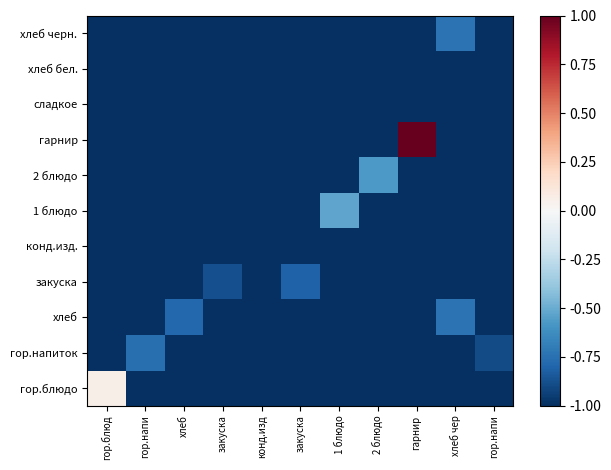

Reading left to right, extract all data points from this chart.

гор.блюдо: гор.блюд=0.1	гор.напи=-1.0	хлеб=-1.0	закуска=-1.0	конд.изд=-1.0	закуска=-1.0	1 блюдо=-1.0	2 блюдо=-1.0	гарнир=-1.0	хлеб чер=-1.0	гор.напи=-1.0
гор.напиток: гор.блюд=-1.0	гор.напи=-0.8	хлеб=-1.0	закуска=-1.0	конд.изд=-1.0	закуска=-1.0	1 блюдо=-1.0	2 блюдо=-1.0	гарнир=-1.0	хлеб чер=-1.0	гор.напи=-0.9
хлеб: гор.блюд=-1.0	гор.напи=-1.0	хлеб=-0.8	закуска=-1.0	конд.изд=-1.0	закуска=-1.0	1 блюдо=-1.0	2 блюдо=-1.0	гарнир=-1.0	хлеб чер=-0.7	гор.напи=-1.0
закуска: гор.блюд=-1.0	гор.напи=-1.0	хлеб=-1.0	закуска=-0.9	конд.изд=-1.0	закуска=-0.8	1 блюдо=-1.0	2 блюдо=-1.0	гарнир=-1.0	хлеб чер=-1.0	гор.напи=-1.0
конд.изд.: гор.блюд=-1.0	гор.напи=-1.0	хлеб=-1.0	закуска=-1.0	конд.изд=-1.0	закуска=-1.0	1 блюдо=-1.0	2 блюдо=-1.0	гарнир=-1.0	хлеб чер=-1.0	гор.напи=-1.0
1 блюдо: гор.блюд=-1.0	гор.напи=-1.0	хлеб=-1.0	закуска=-1.0	конд.изд=-1.0	закуска=-1.0	1 блюдо=-0.5	2 блюдо=-1.0	гарнир=-1.0	хлеб чер=-1.0	гор.напи=-1.0
2 блюдо: гор.блюд=-1.0	гор.напи=-1.0	хлеб=-1.0	закуска=-1.0	конд.изд=-1.0	закуска=-1.0	1 блюдо=-1.0	2 блюдо=-0.6	гарнир=-1.0	хлеб чер=-1.0	гор.напи=-1.0
гарнир: гор.блюд=-1.0	гор.напи=-1.0	хлеб=-1.0	закуска=-1.0	конд.изд=-1.0	закуска=-1.0	1 блюдо=-1.0	2 блюдо=-1.0	гарнир=1.0	хлеб чер=-1.0	гор.напи=-1.0
сладкое: гор.блюд=-1.0	гор.напи=-1.0	хлеб=-1.0	закуска=-1.0	конд.изд=-1.0	закуска=-1.0	1 блюдо=-1.0	2 блюдо=-1.0	гарнир=-1.0	хлеб чер=-1.0	гор.напи=-1.0
хлеб бел.: гор.блюд=-1.0	гор.напи=-1.0	хлеб=-1.0	закуска=-1.0	конд.изд=-1.0	закуска=-1.0	1 блюдо=-1.0	2 блюдо=-1.0	гарнир=-1.0	хлеб чер=-1.0	гор.напи=-1.0
хлеб черн.: гор.блюд=-1.0	гор.напи=-1.0	хлеб=-1.0	закуска=-1.0	конд.изд=-1.0	закуска=-1.0	1 блюдо=-1.0	2 блюдо=-1.0	гарнир=-1.0	хлеб чер=-0.7	гор.напи=-1.0